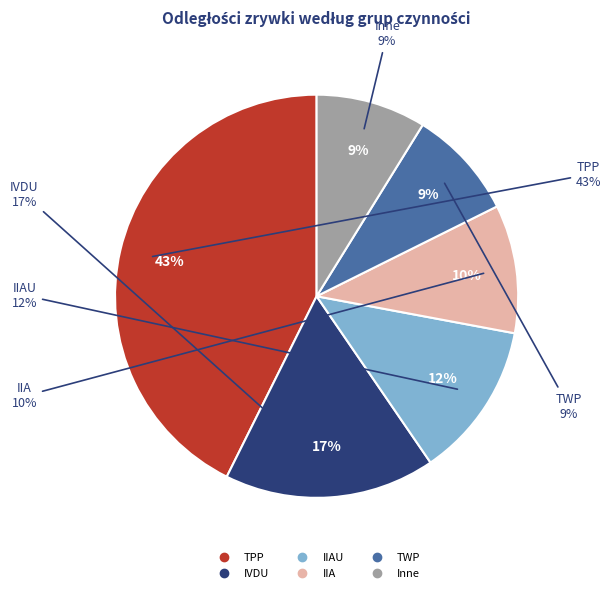

Is there any slice that represents more than half of the pie?

No